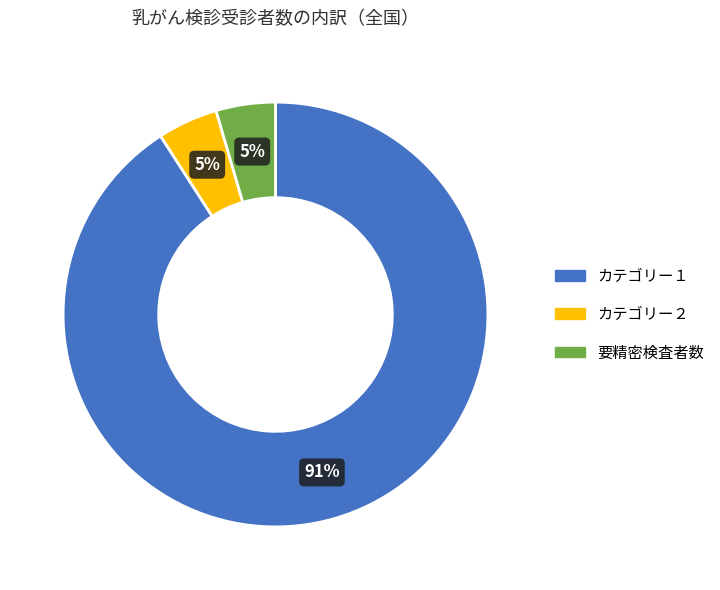

Is there a majority slice in this chart?

Yes